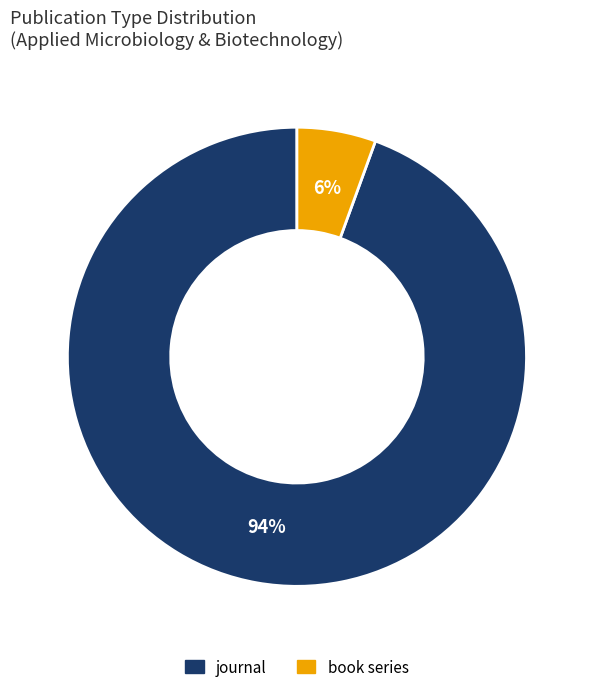

To the nearest percent, what is the average slice percentage?

50%